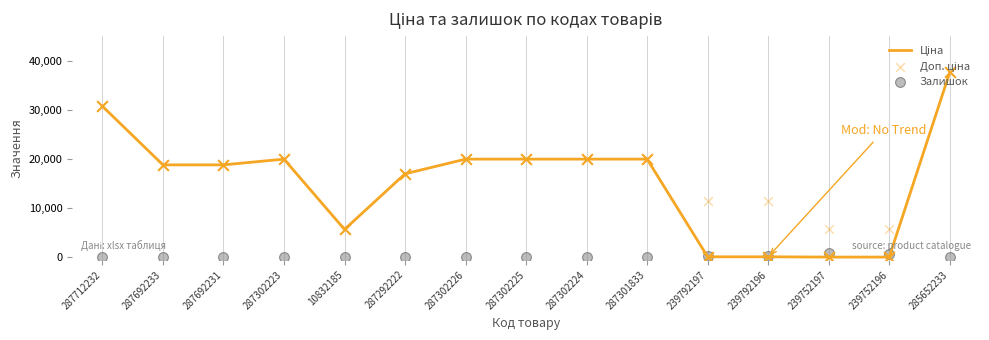

Which series has the widest spread of Y values?

Ціна